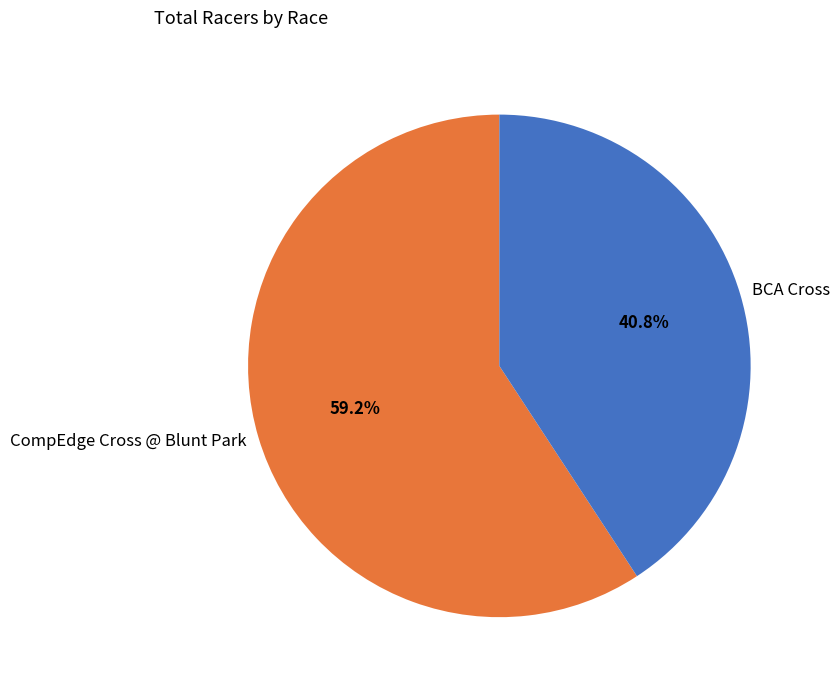

Do BCA Cross and CompEdge Cross @ Blunt Park together represent more than half of the pie?

Yes